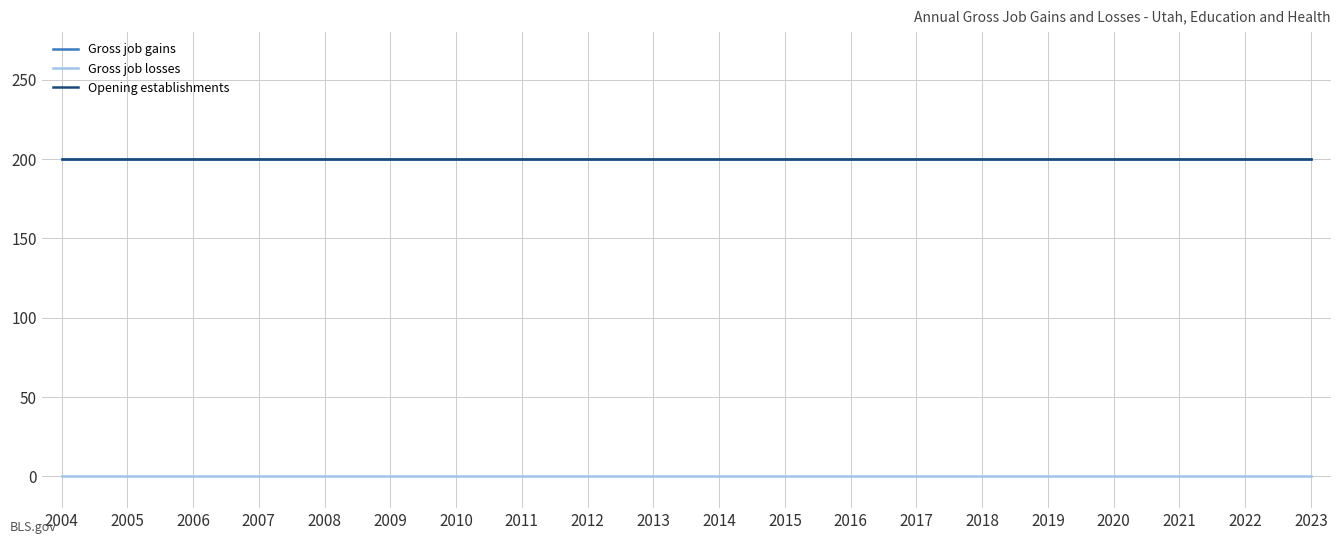

At which label does Opening establishments reach its minimum?

2004